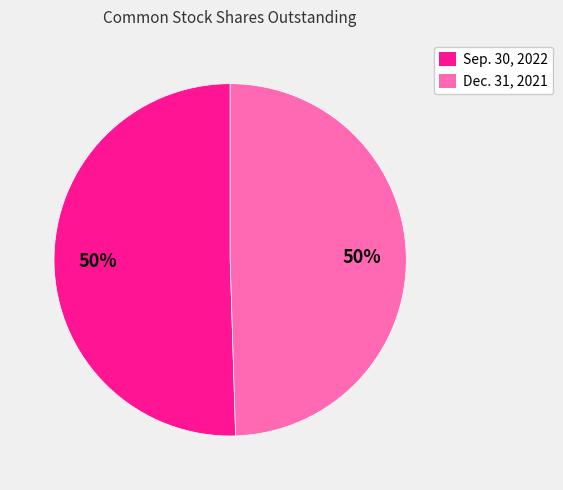

The Dec. 31, 2021 slice represents 62% of the pie. True or false?

False